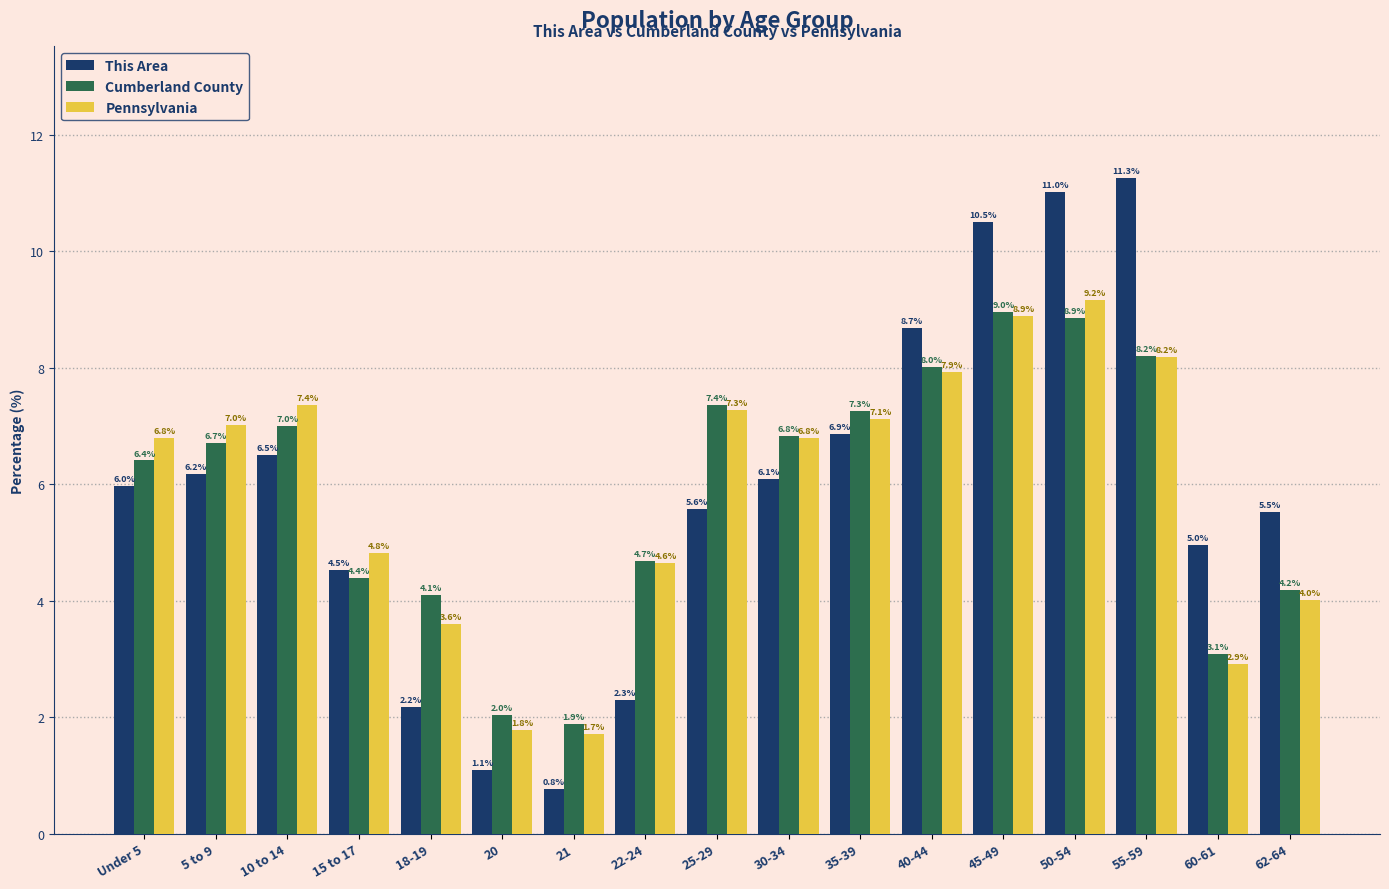

True or false: Pennsylvania has a value of 9.2 at 50-54.

True